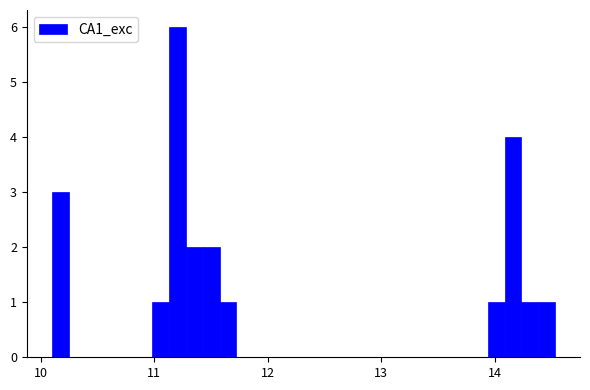

Read against the x-axis, roughly where is the centre of the tallest bar?

11.2